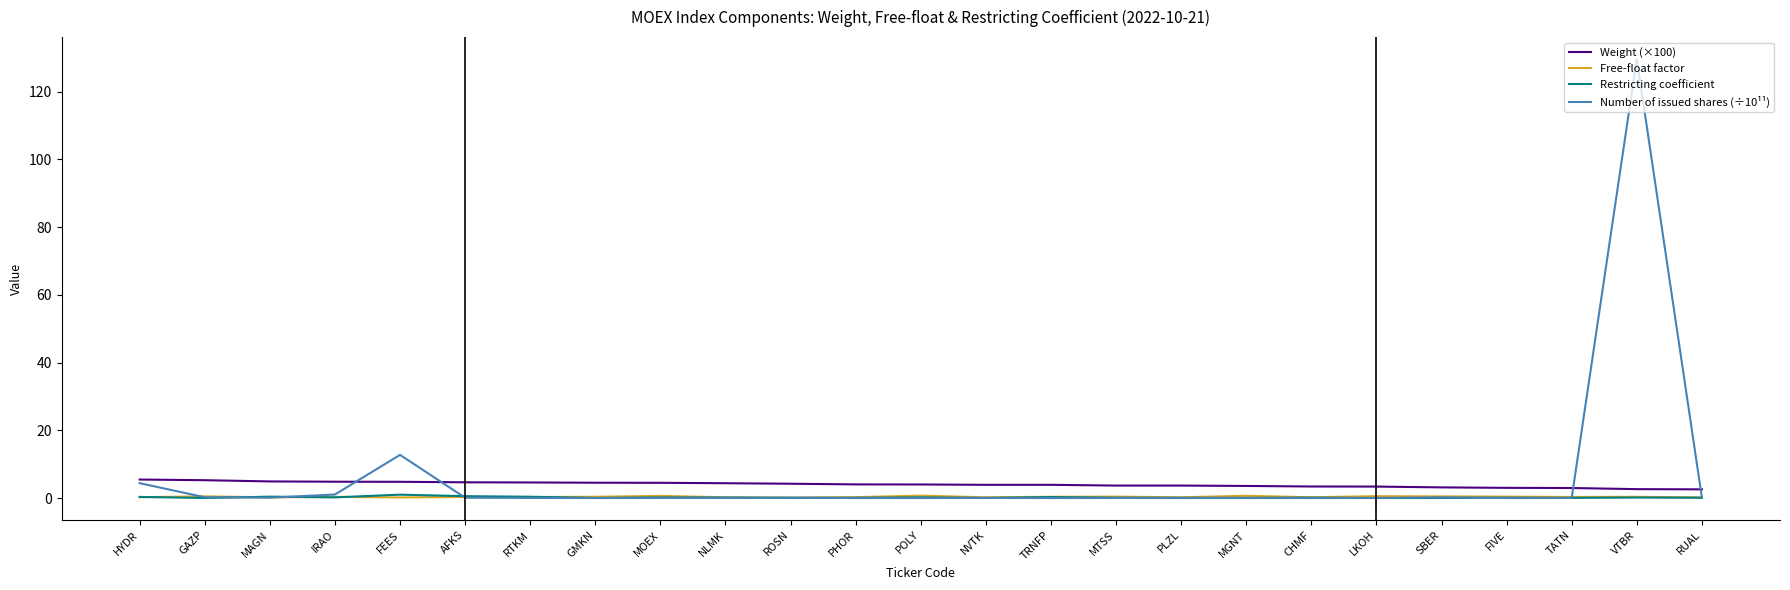

The value of Weight (×100) at IRAO is 4.8. True or false?

True